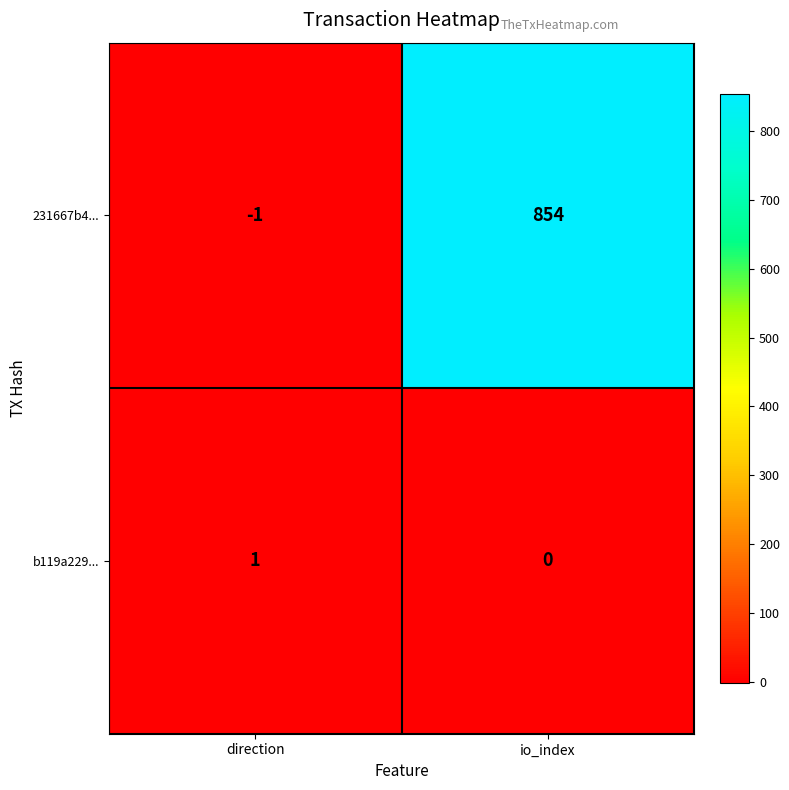

Which category has the highest value across all series?

io_index